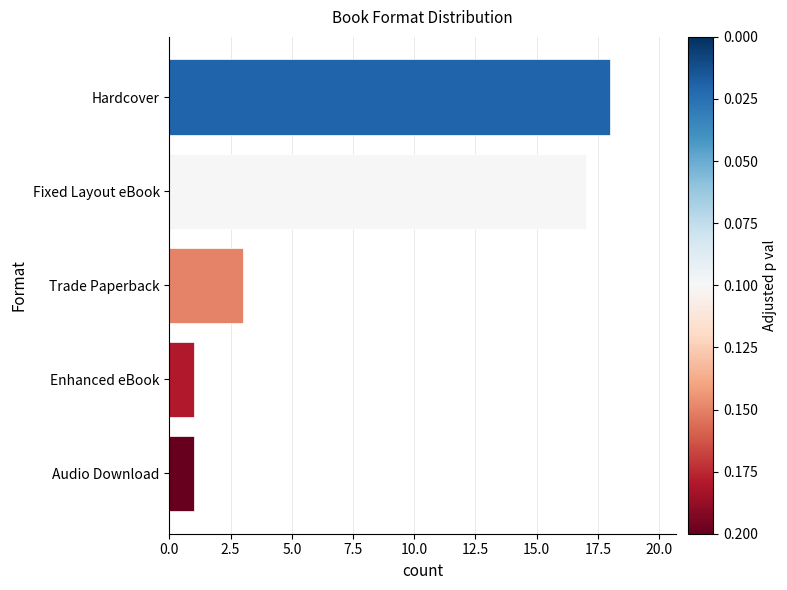

Are the bars horizontal?

Yes